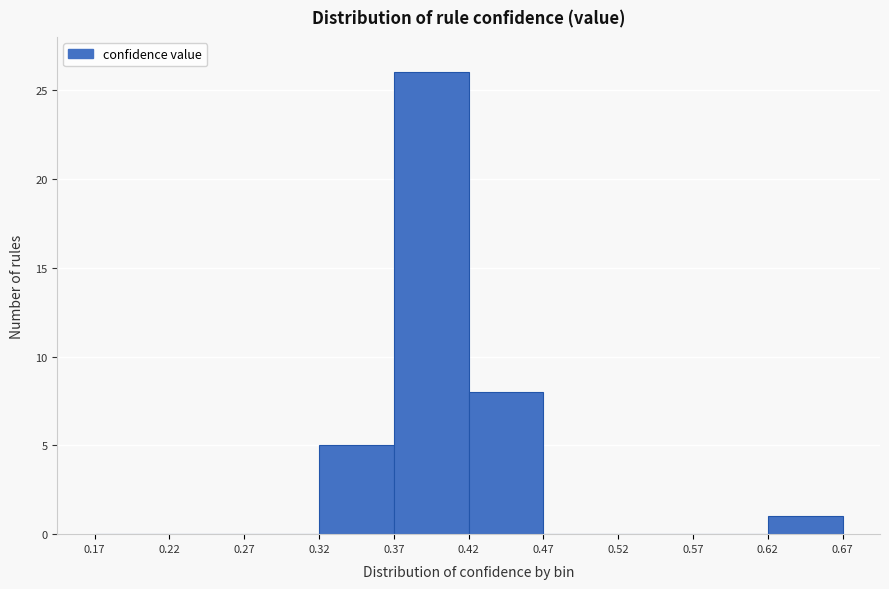

Over which range of the x-axis is the bar tallest?

0.37 to 0.42